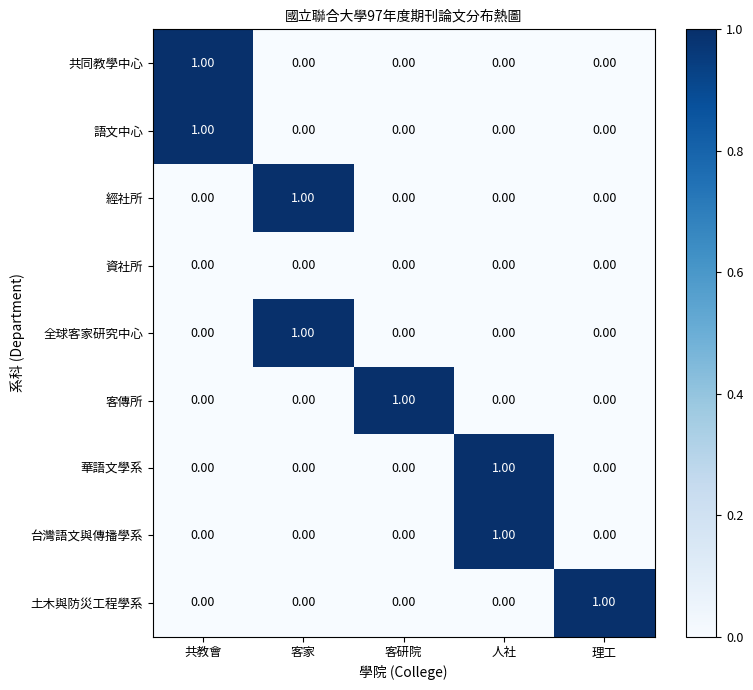

What is the total value across all series at 理工?

1